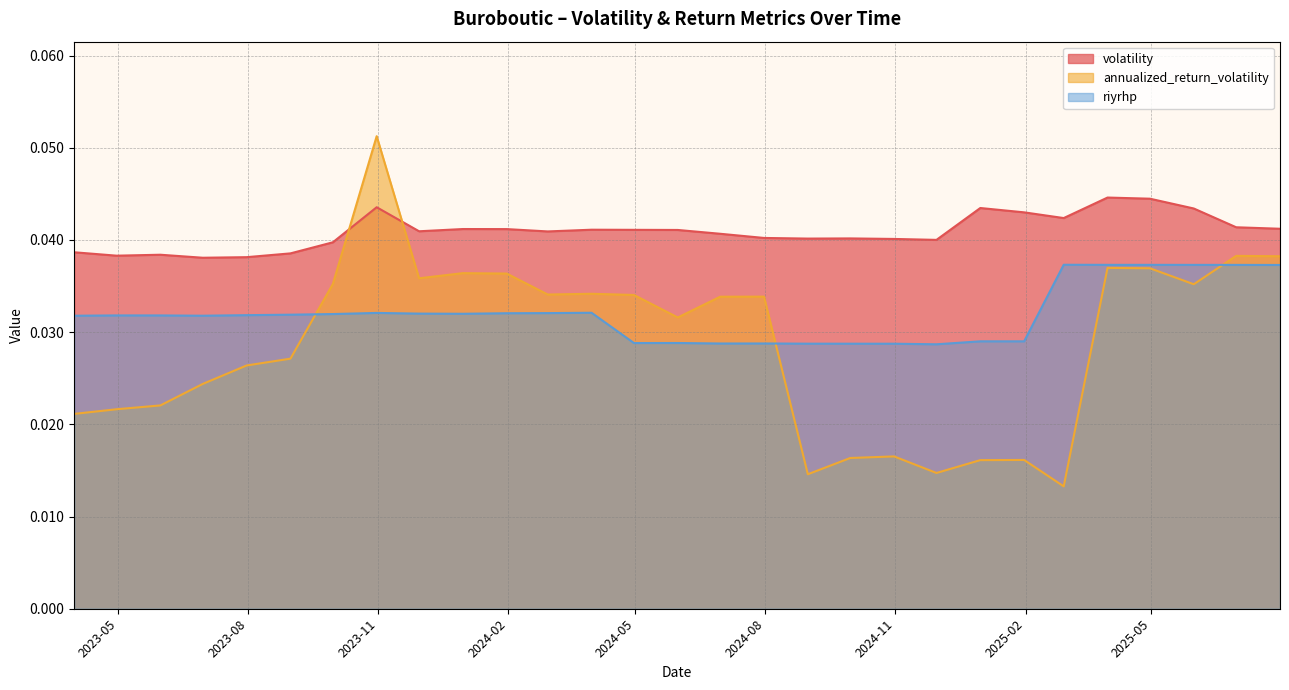

Count the number of data series in this chart.

3